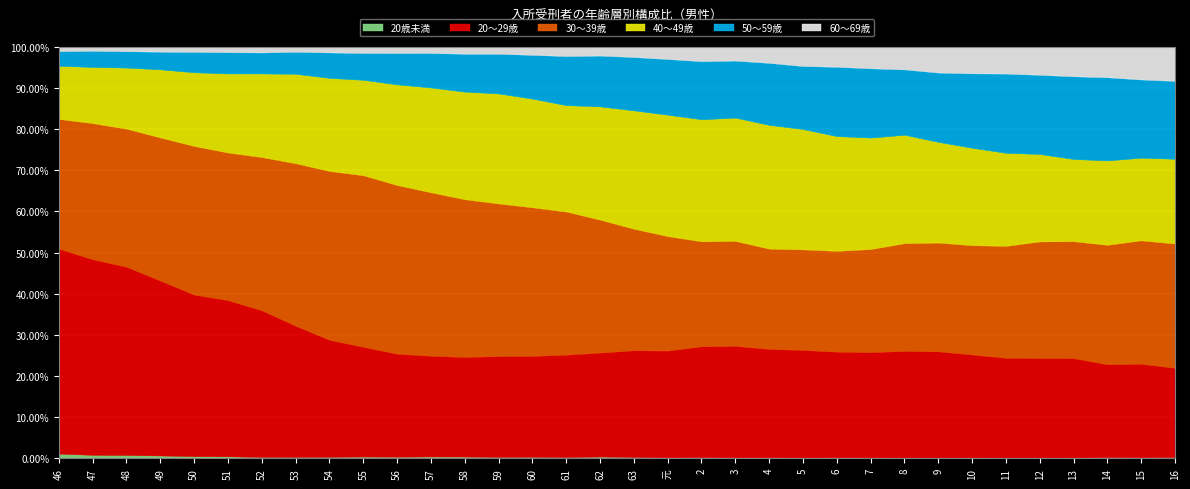

Reading left to right, transcribe all the data shown in this chart.

20歳未満: 299	230	205	169	132	124	86	90	97	114	112	129	122	99	104	83	119	81	51	56	42	43	36	44	42	34	31	37	36	39	45	76	68	82
20～29歳: 13276	13225	11743	10717	10061	10173	9635	9036	8020	7332	7327	7399	7143	7526	7414	7288	7168	6994	6096	5839	5444	5231	5284	5186	5298	5500	5520	5442	5593	6240	6424	6374	6605	6432
30～39歳: 8406	9206	8619	8770	9253	9620	10068	11198	11575	11459	12001	12006	11311	11382	10915	10182	9164	7965	6530	5526	5127	4837	4939	4943	5183	5556	5645	5770	6270	7306	7555	8195	8716	8950
40～49歳: 3435	3793	3806	4169	4583	5142	5487	6152	6371	6367	7154	7690	7707	8196	7972	7561	7803	7747	6921	6420	6014	5963	5905	5624	5601	5583	5222	5137	5208	5471	5304	5779	5824	6093
50～59歳: 953	1098	1026	1087	1275	1392	1383	1526	1750	1799	2232	2539	2725	2967	3220	3498	3507	3501	3181	3061	2789	2992	3100	3401	3487	3374	3603	3932	4443	4965	5347	5711	5528	5612
60～69歳: 282	271	277	299	317	350	373	341	387	413	446	456	497	519	593	659	606	671	697	758	673	776	944	982	1083	1165	1336	1402	1500	1756	1905	2091	2307	2456